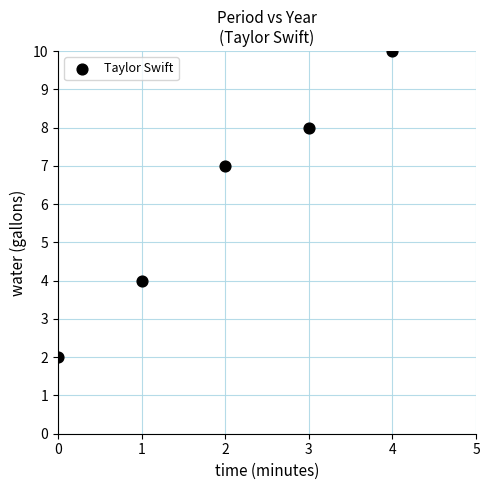

What is the range of Y values (max minus min)?

8